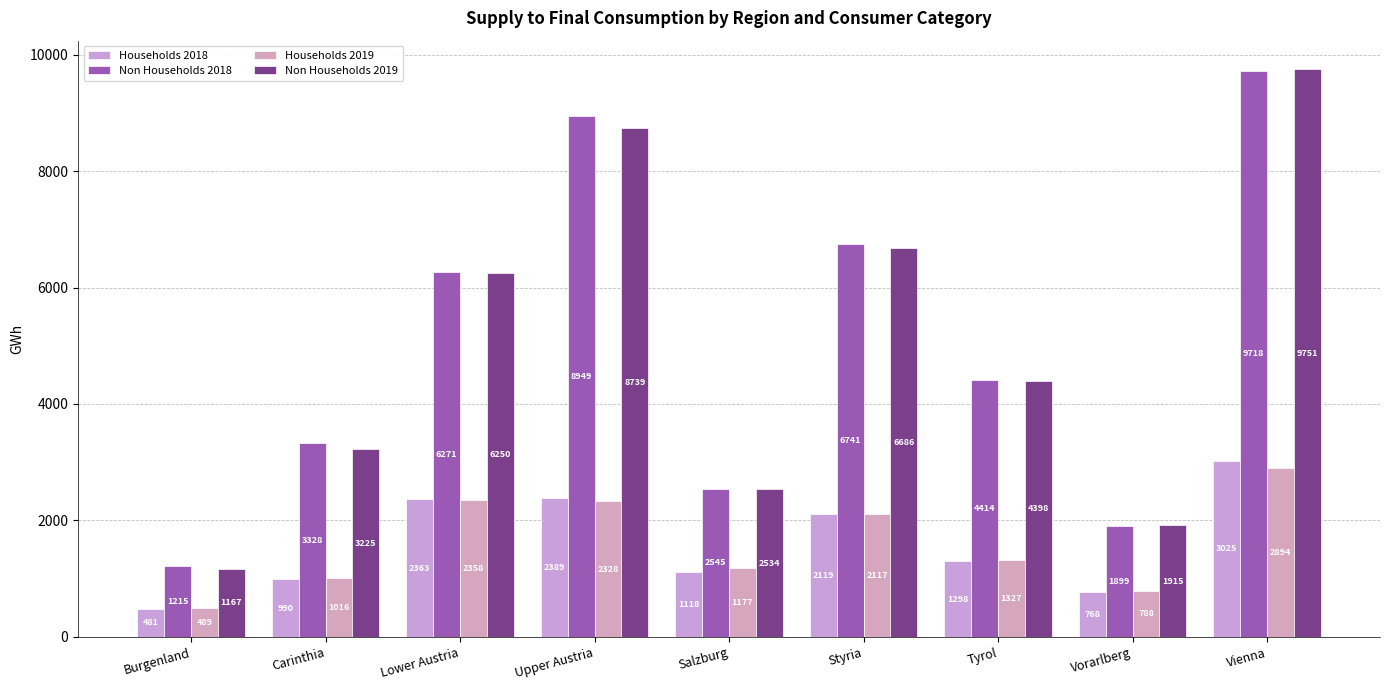

Between Carinthia and Tyrol, which series saw the biggest shift?

Non Households 2019